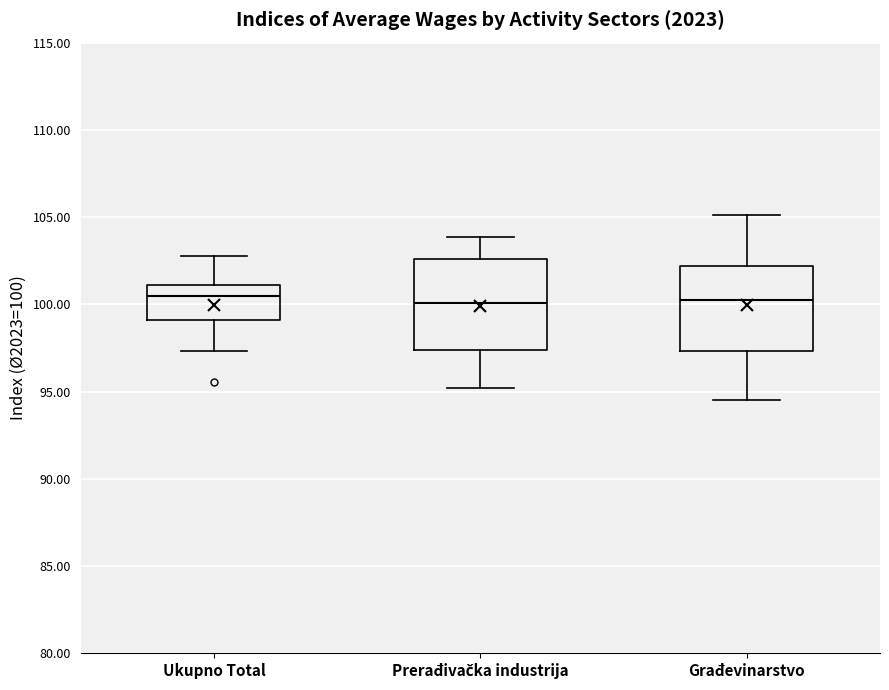

Where does the lower whisker of the box for Građevinarstvo end on the y-axis? The values are not printed on the chart, so give them approximately, as read against the axis.

94.5